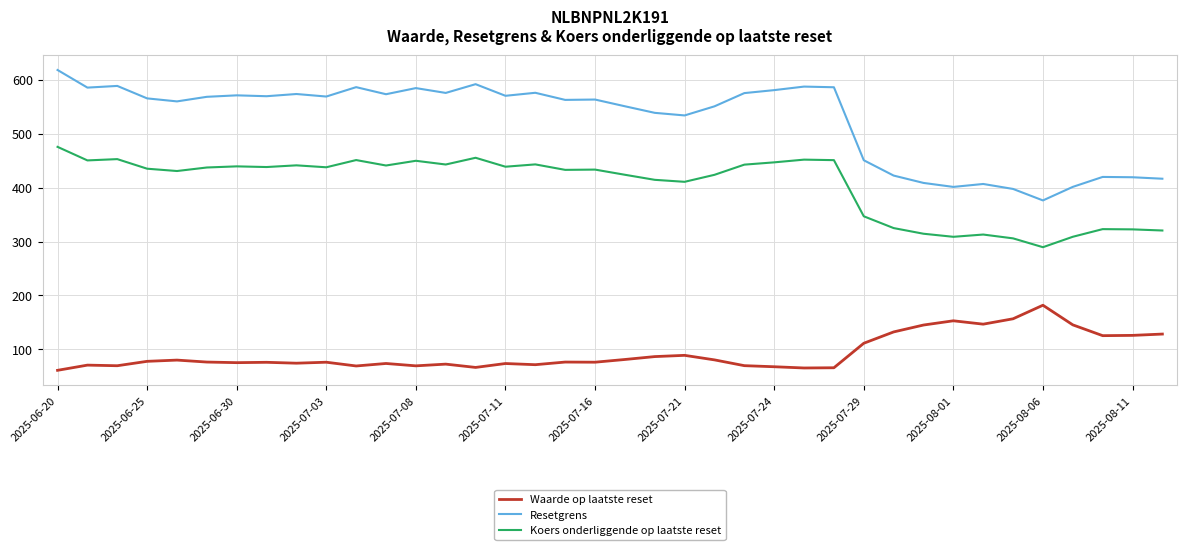

What is the difference between the maximum and minimum values in the Resetgrens series?

242.2